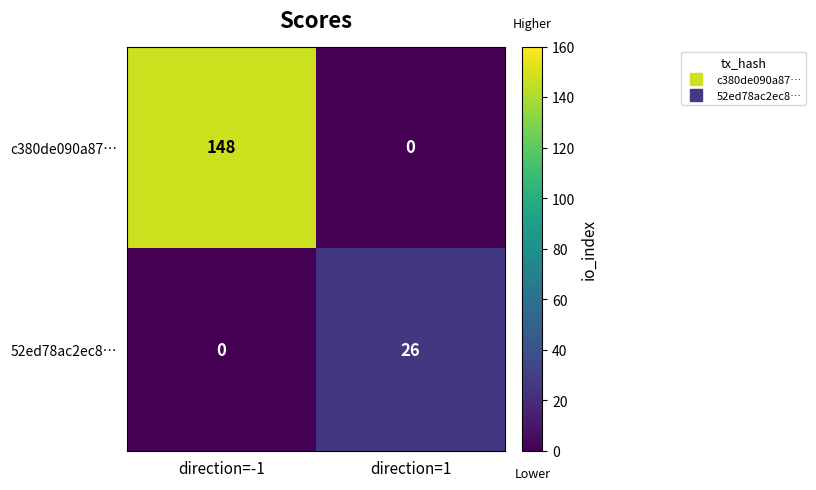

The value of 52ed78ac2ec8… at direction=1 is 10. True or false?

False